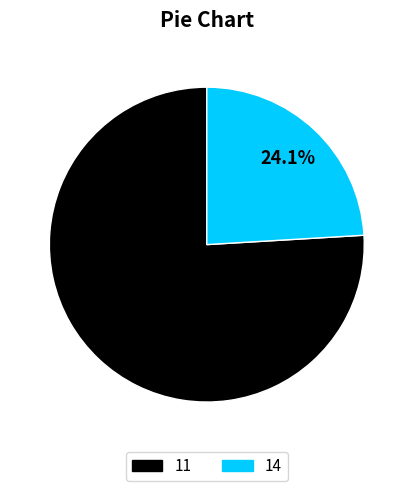

Is it true that 14 is 24% of the pie?

True